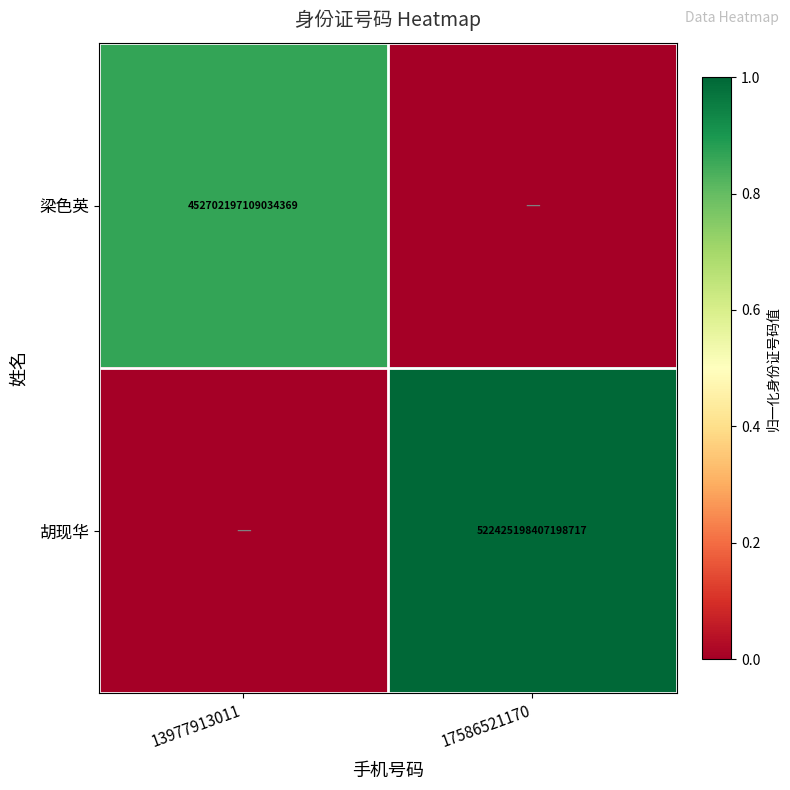

The 梁色英 series shows 635127005557420928 at 13977913011. True or false?

False